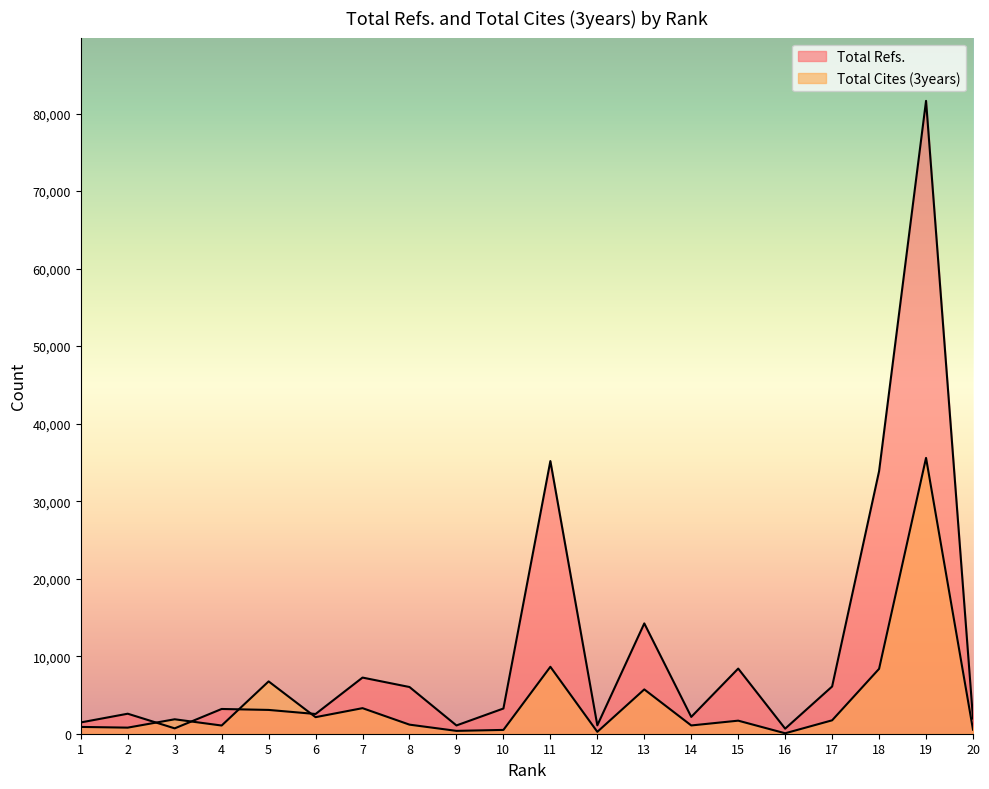

What is the sum of the Total Cites (3years) values at 3 and 16?

1920